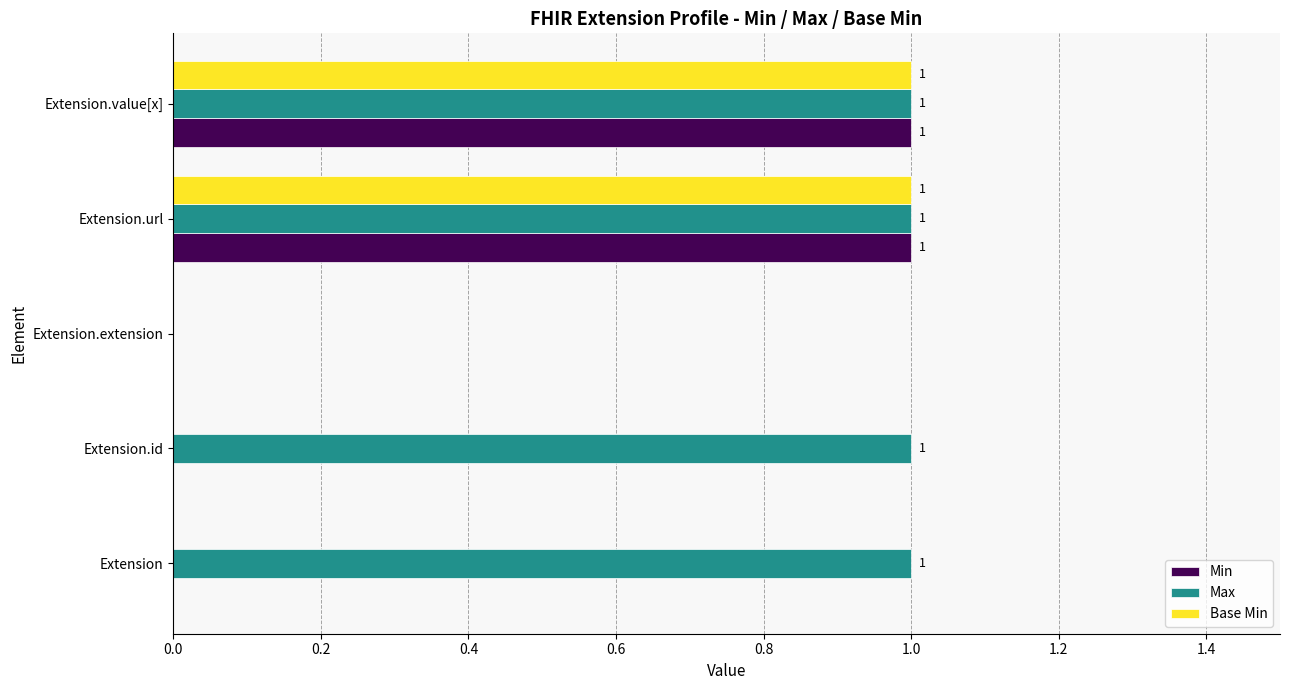

Which series has the largest total across all categories?

Max